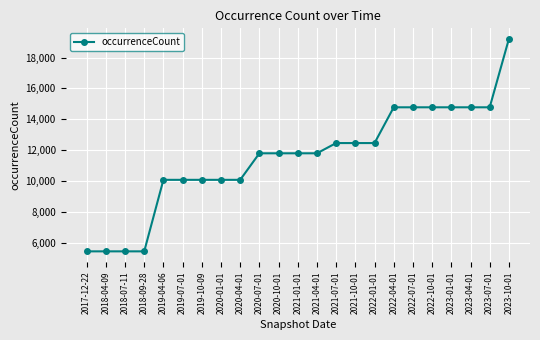

Reading right to left, transcribe all the data shown in this chart.

19206	14779	14779	14779	14779	14779	14779	12463	12463	12463	11800	11800	11800	11800	10081	10081	10081	10081	10081	5449	5449	5449	5449